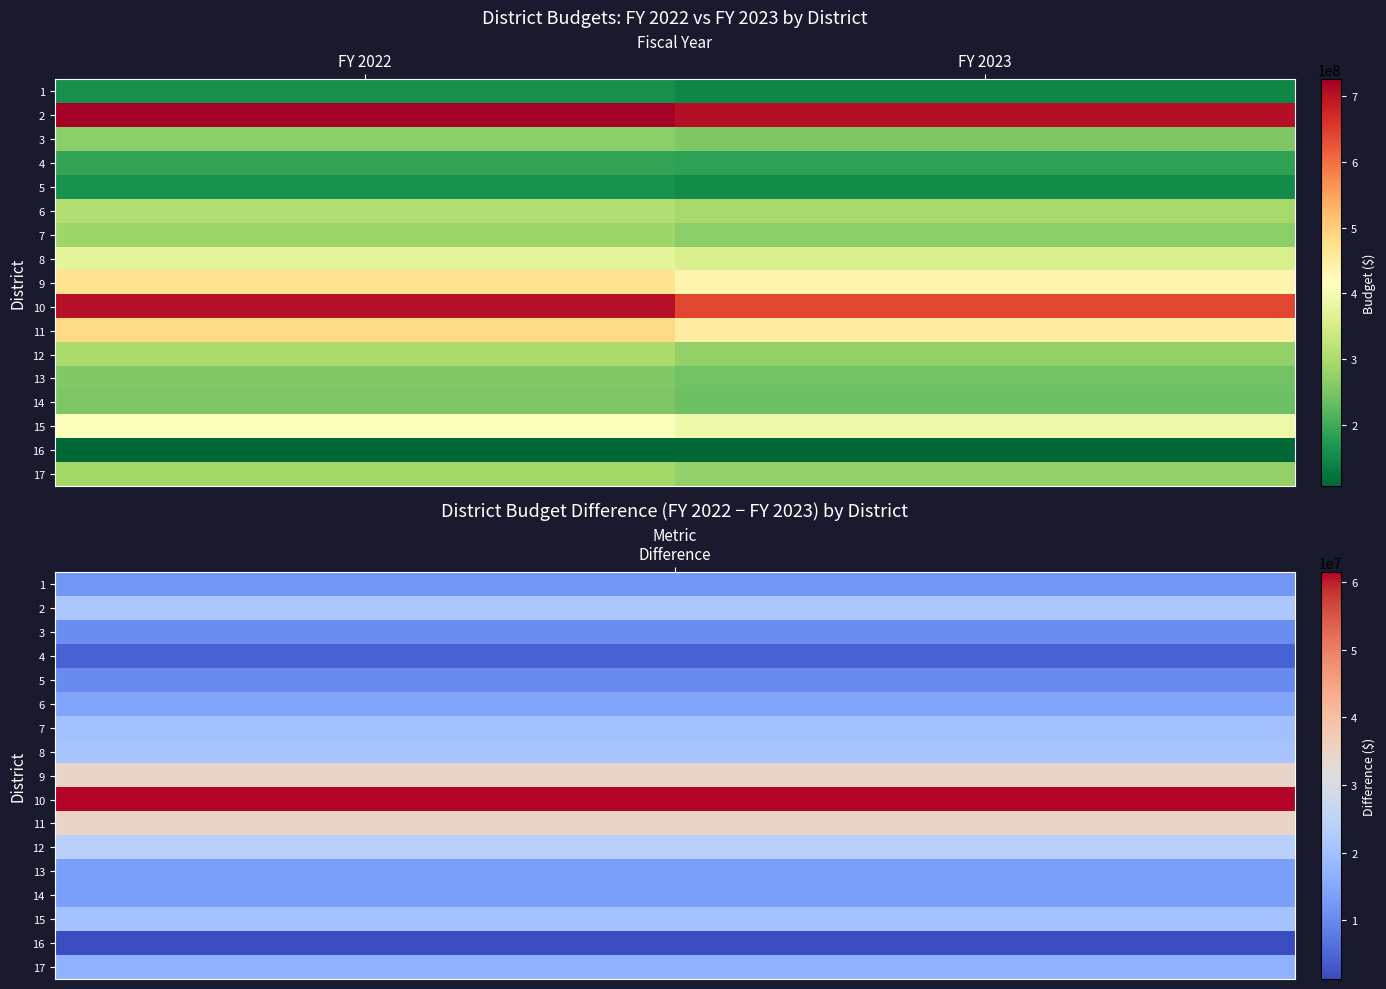

Count the number of data series in this chart.

17